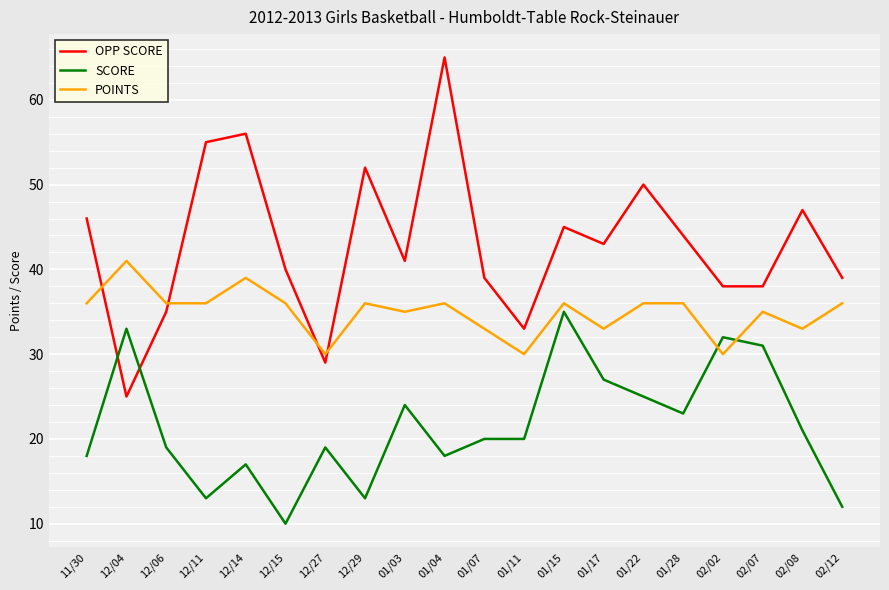

What is the approximate value of POINTS at 01/07?

33